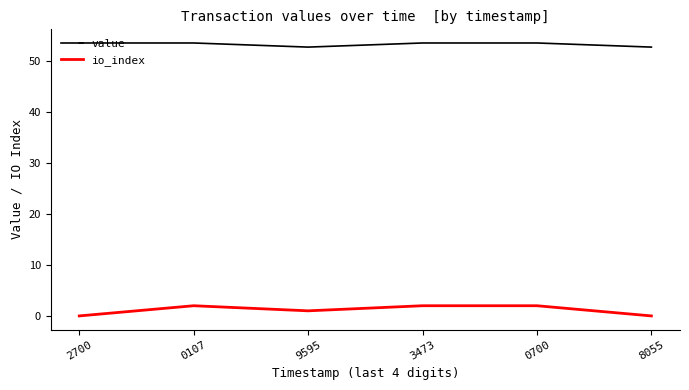

What are all the series names shown in the legend?

value, io_index